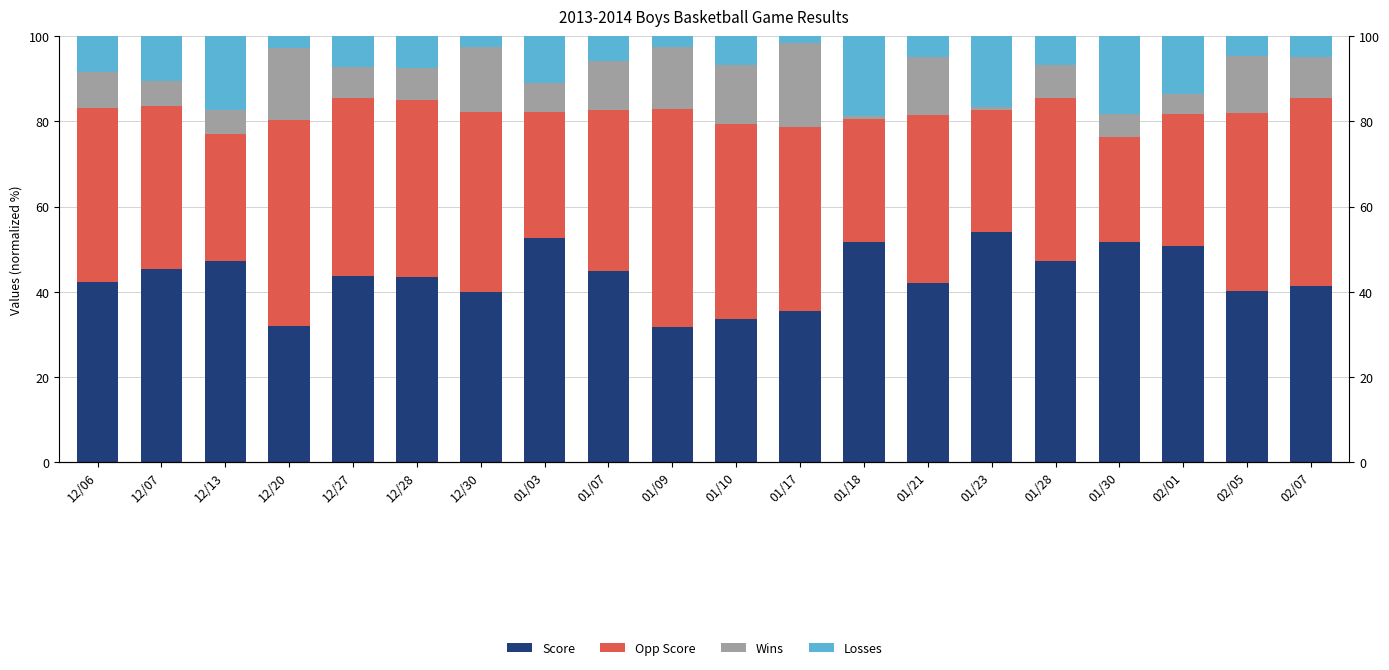

How many values in the Opp Score series exceed 40?

10